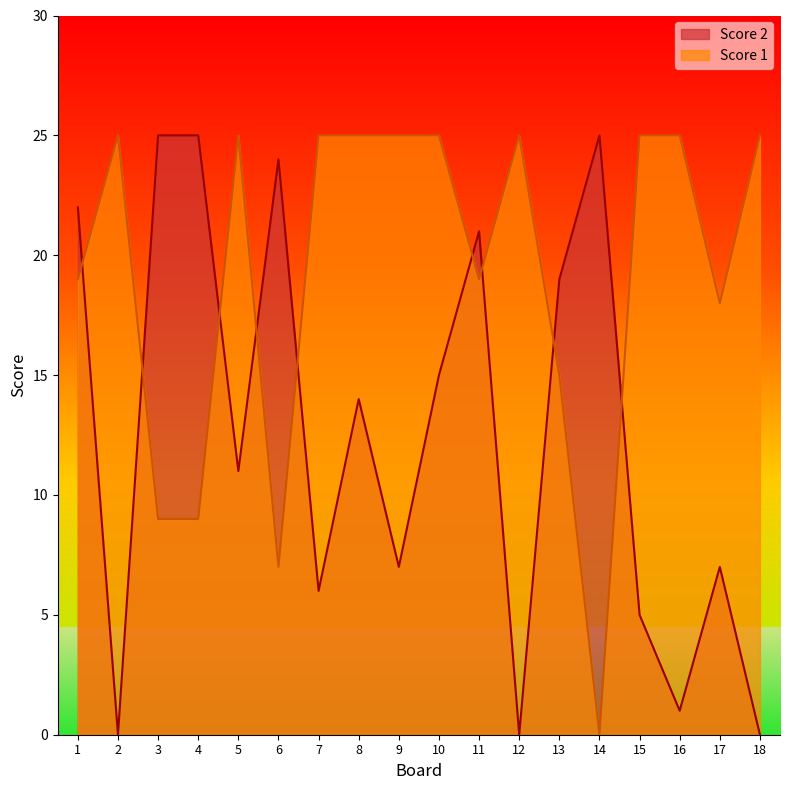

How many values in the Score 2 series exceed 14?

8